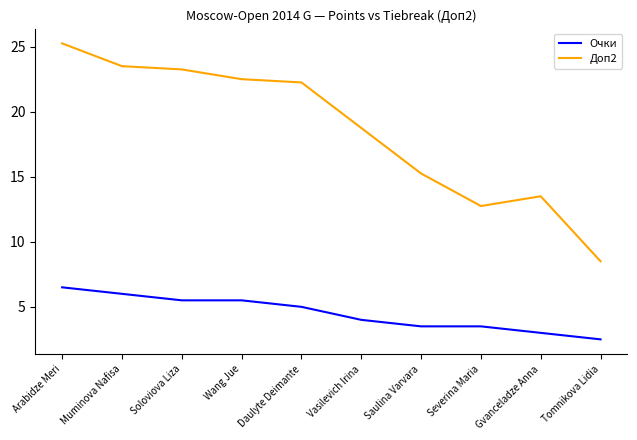

What position from the left is Daulyte Deimante?

5